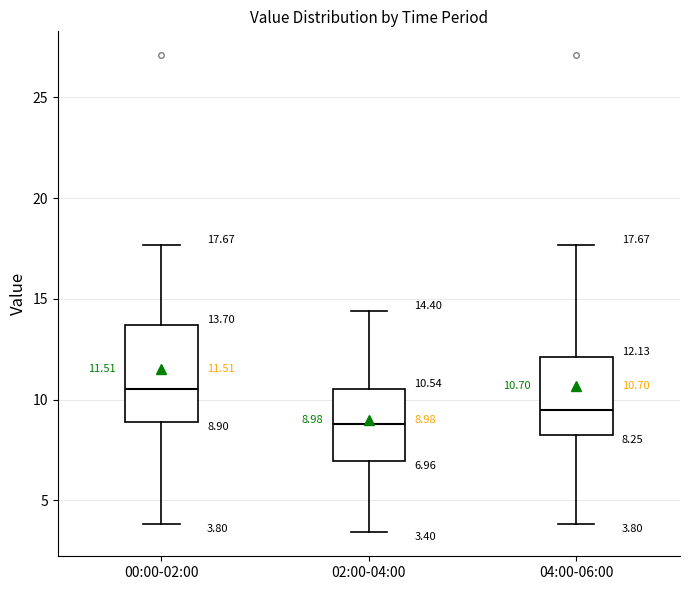

Comparing the boxes themselves (not the whiskers), which one is the tallest?

00:00-02:00